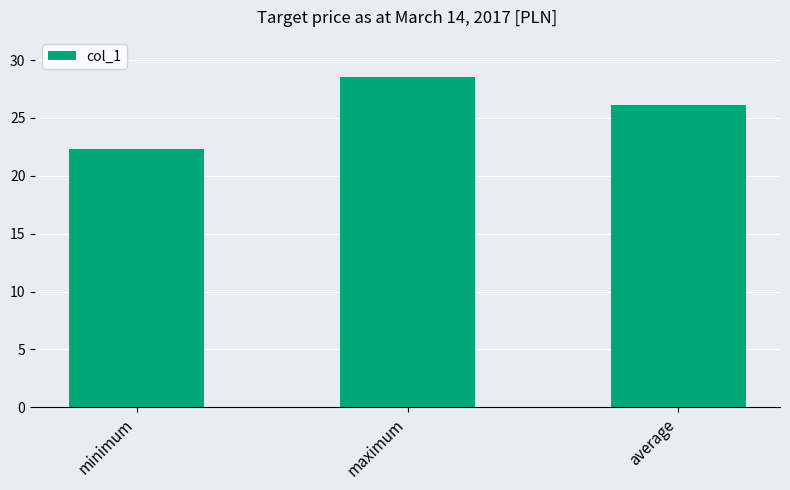

How many values are below 26?

1